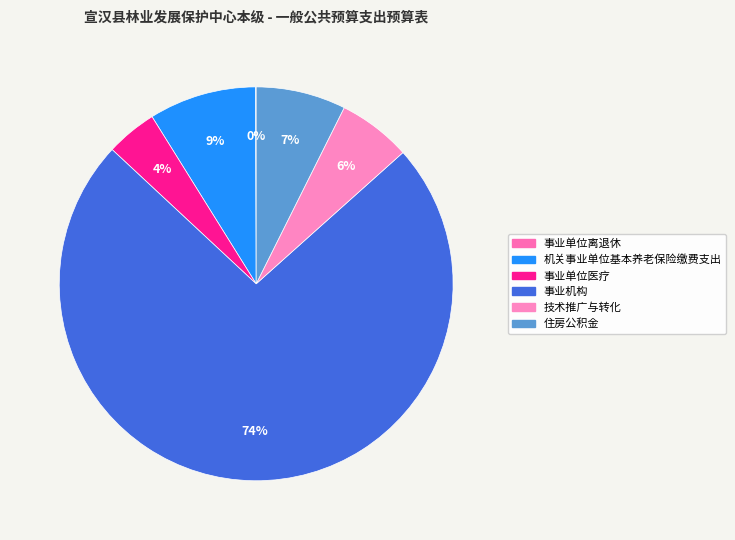

What portion of the pie excludes 机关事业单位基本养老保险缴费支出?

91.2%